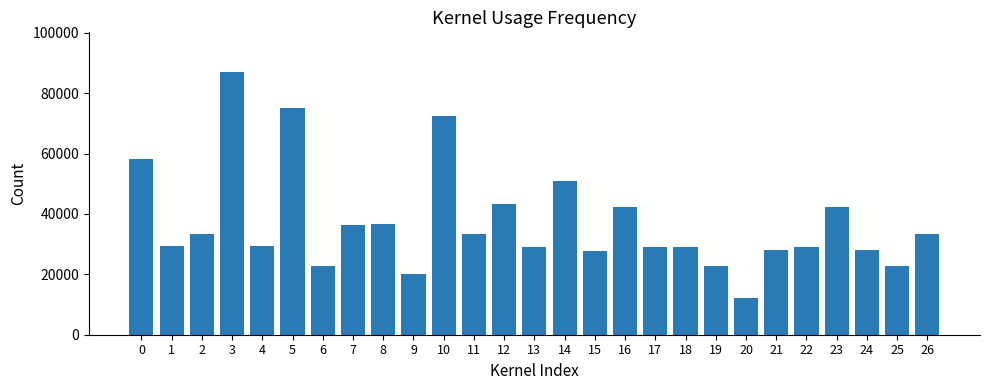

Which label corresponds to the largest value in the chart?

3